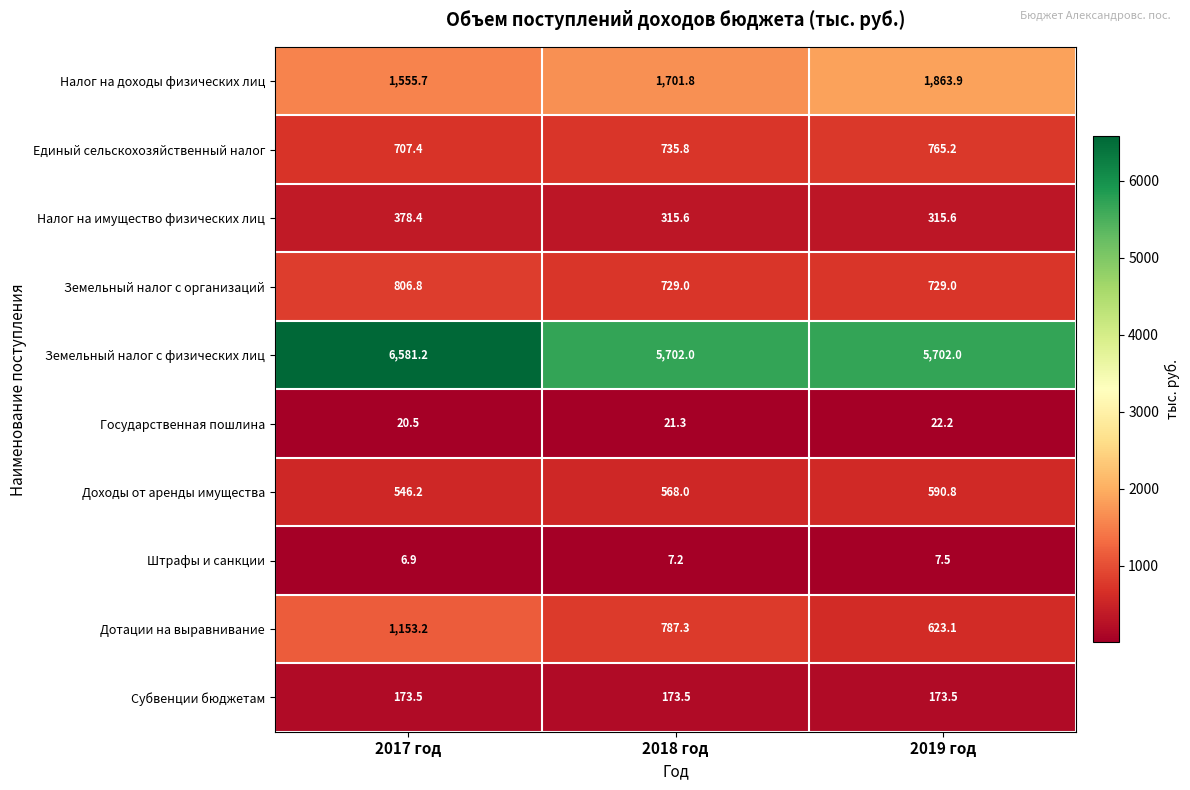

What is the maximum value shown in the chart?

6581.2